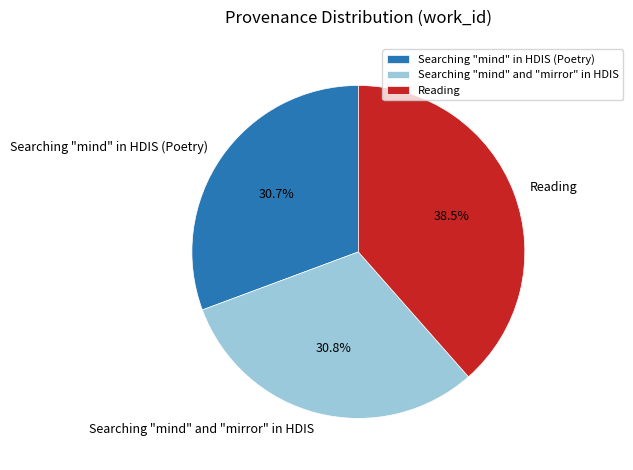

Does Searching "mind" and "mirror" in HDIS account for over 50% of the chart?

No